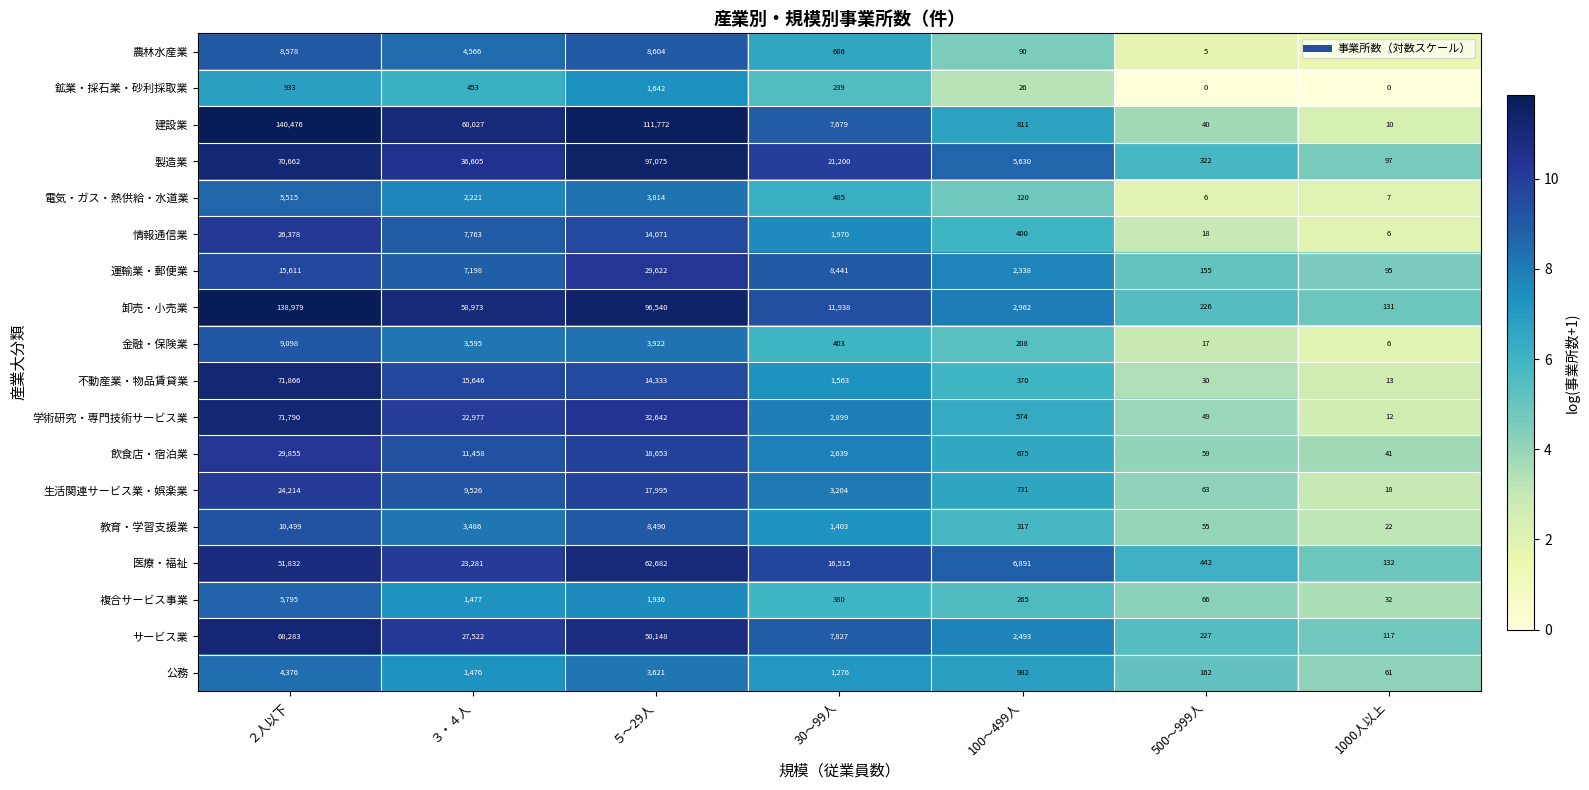

How many distinct data groups are displayed?

18